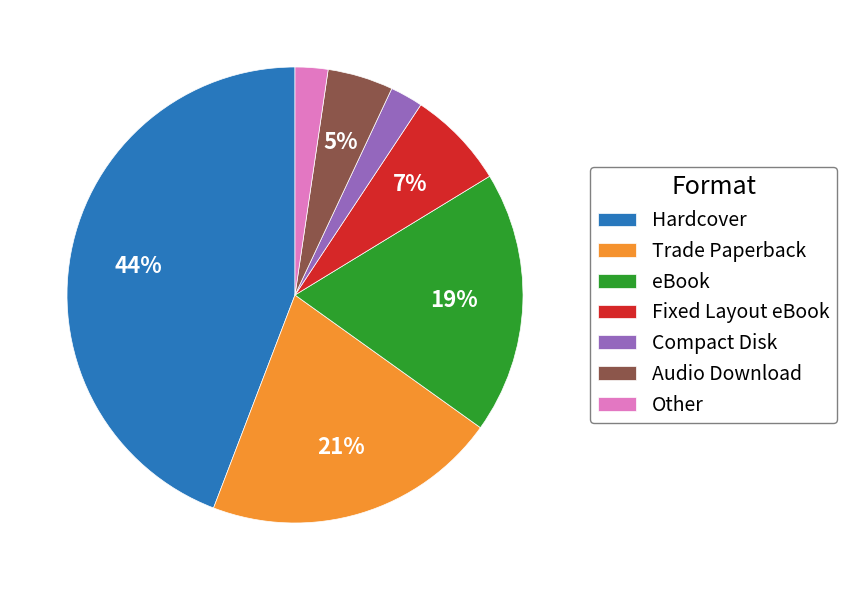

Is the sum of Compact Disk and Fixed Layout eBook greater than half?

No